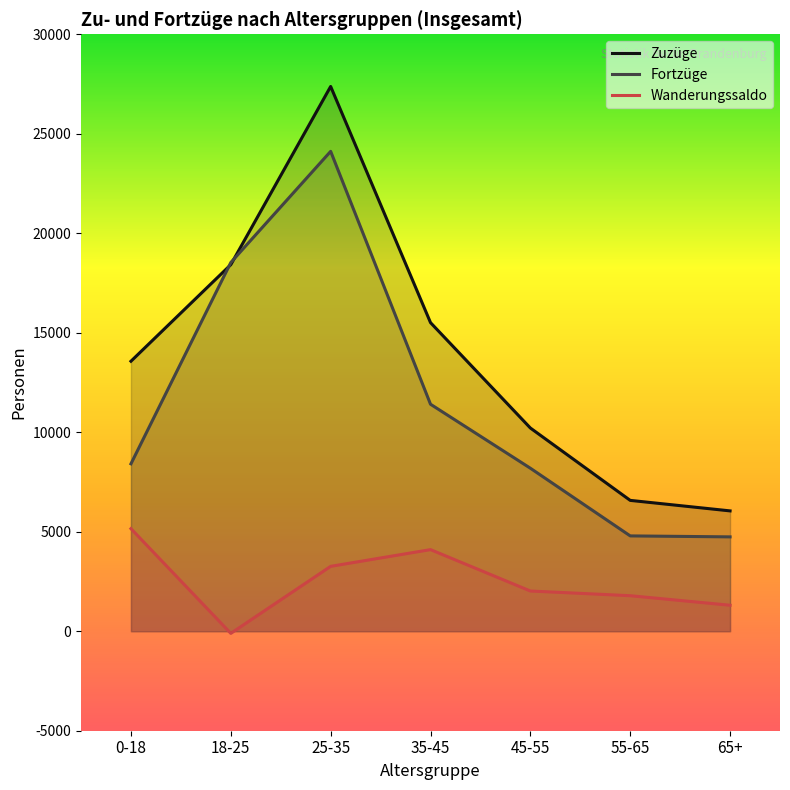

Where is Zuzüge nearest to the value 16713?

35-45